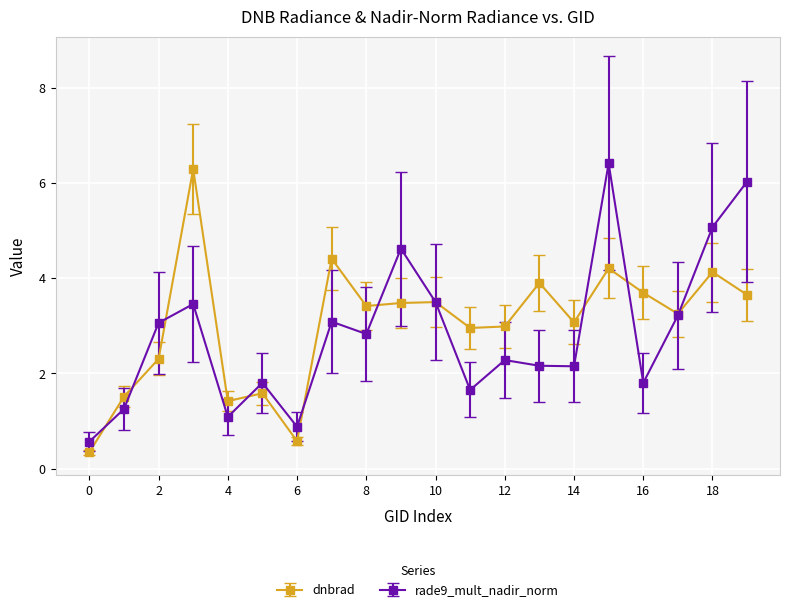

Does the chart display data point markers on the line(s)?

Yes